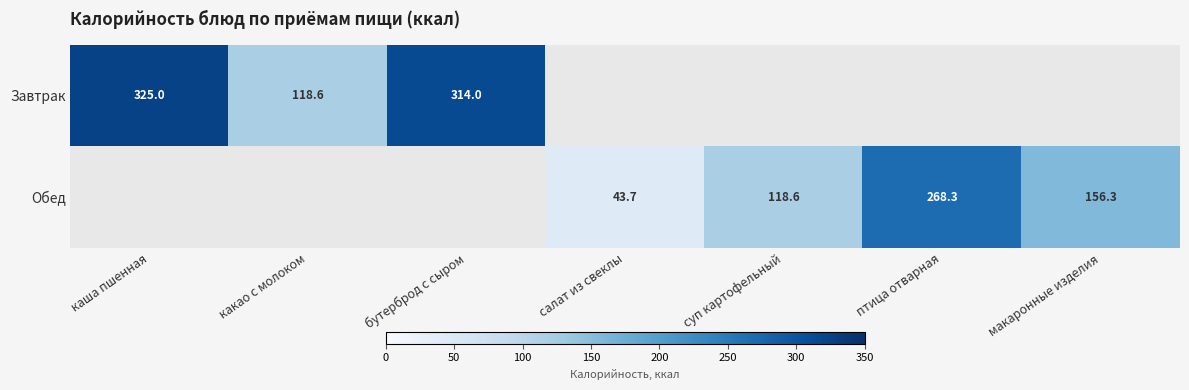

Is the value of Обед at салат из свеклы greater than the value of Завтрак at какао с молоком?

No